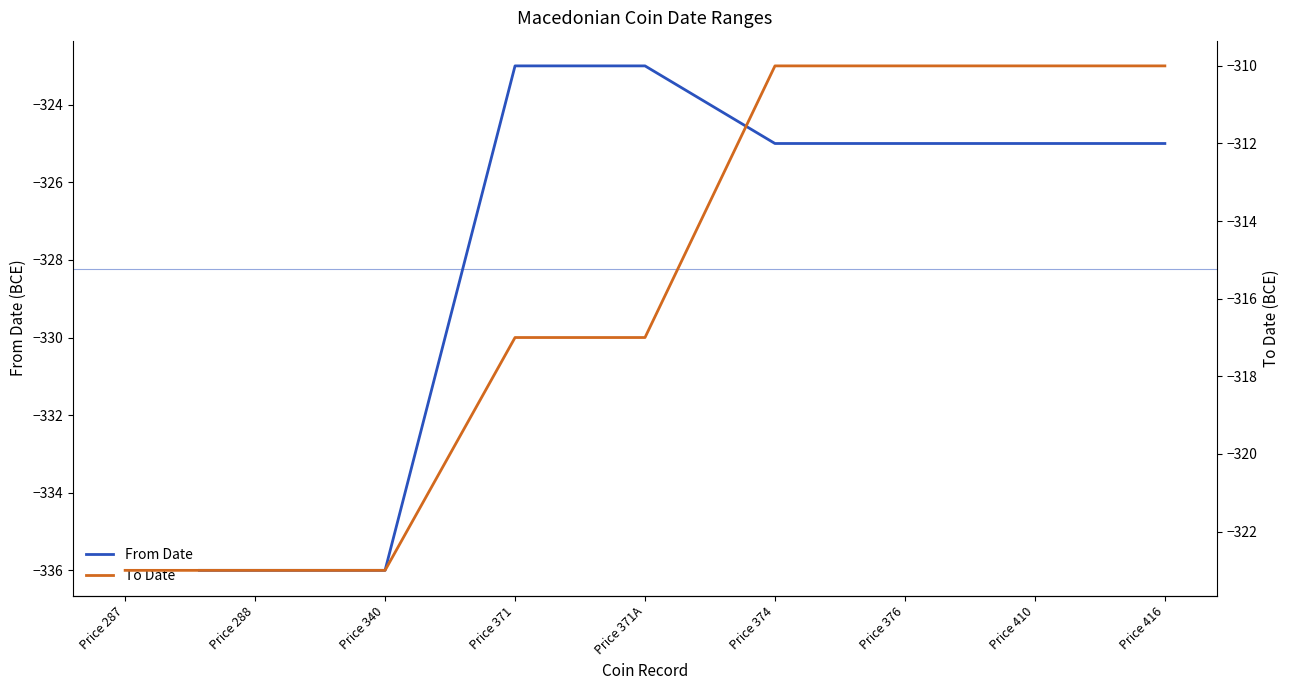

Count the To Date values in the range -323 to -310.

9